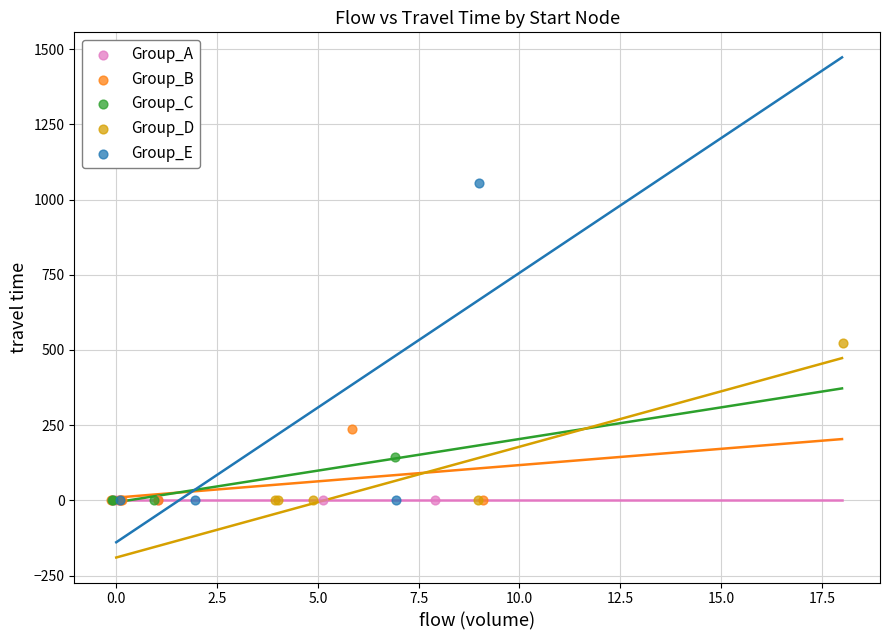

Which series contains the highest Y value?

Group_E